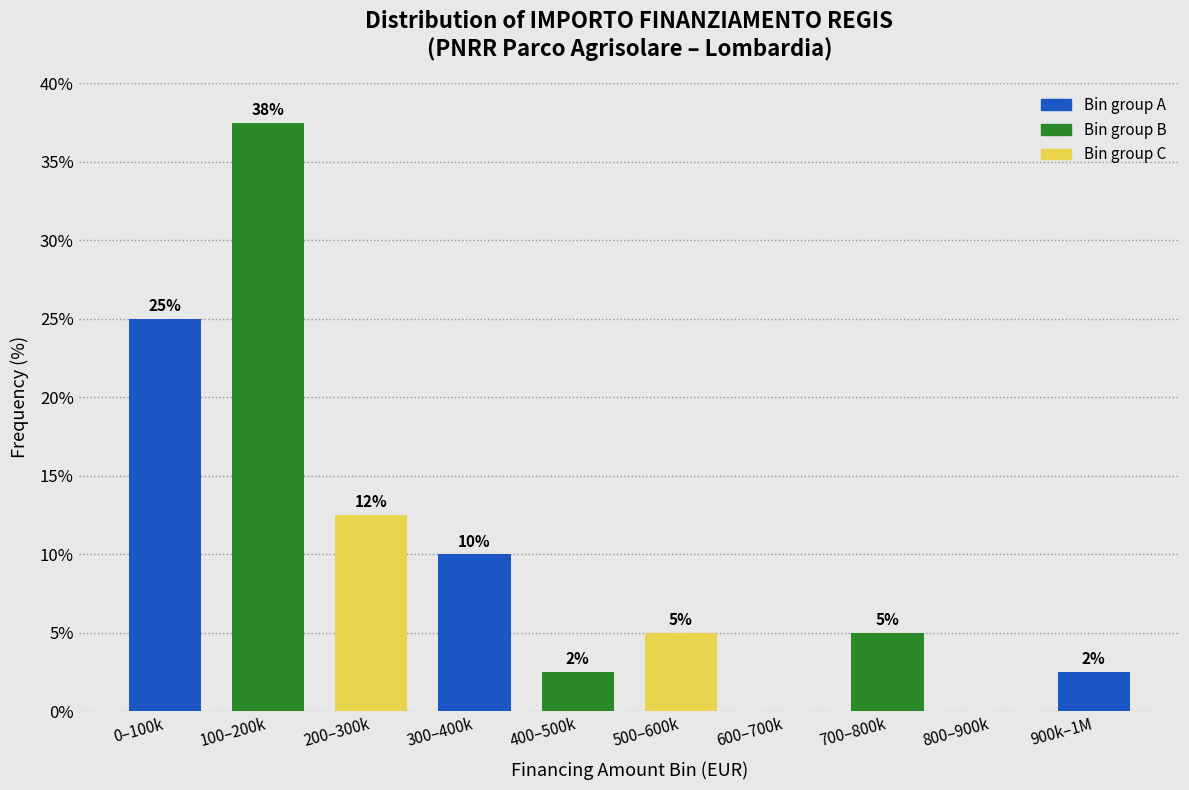

The chart shows a value of 32.5 at 0–100k. True or false?

False